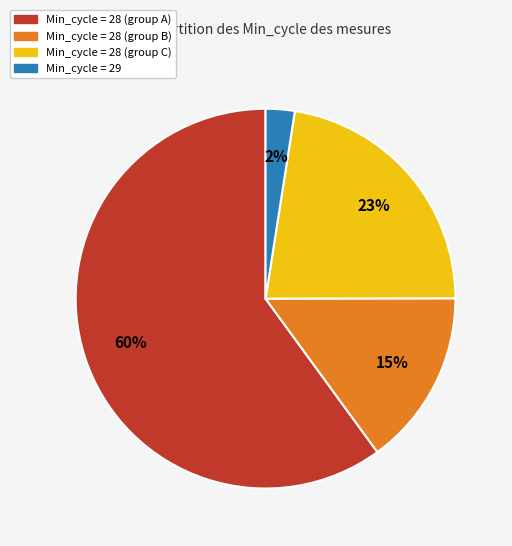

Count the number of slices in the pie.

4